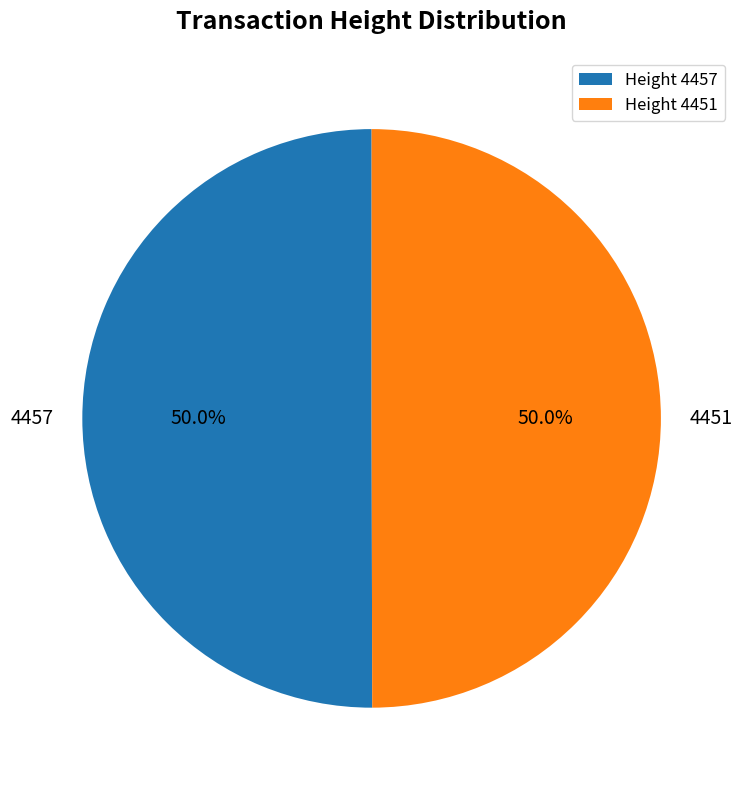

Approximately how many times larger is the value at 4457 compared to 4451?

1.0